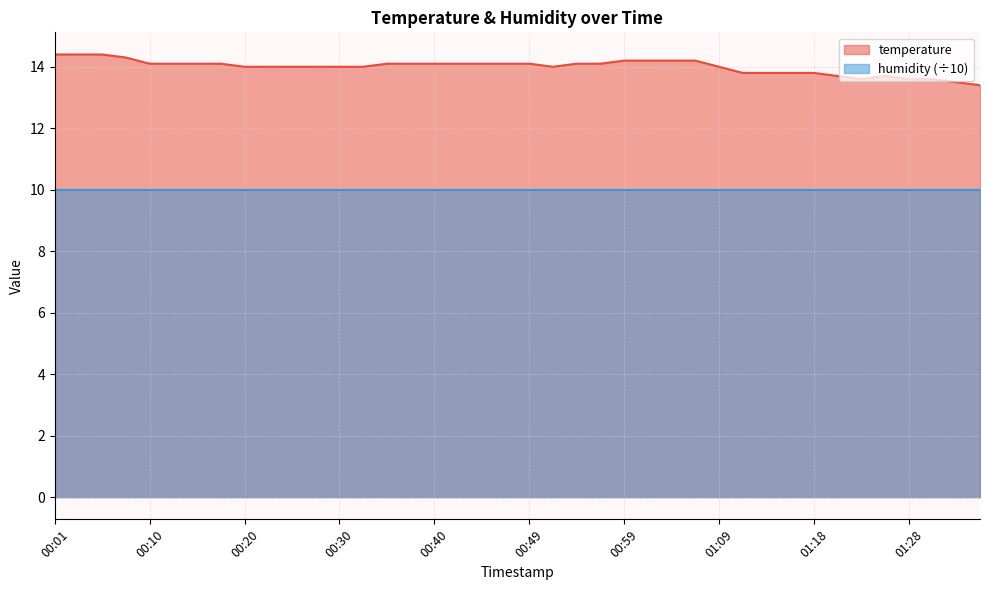

What is the difference between the maximum and minimum values?

1.0